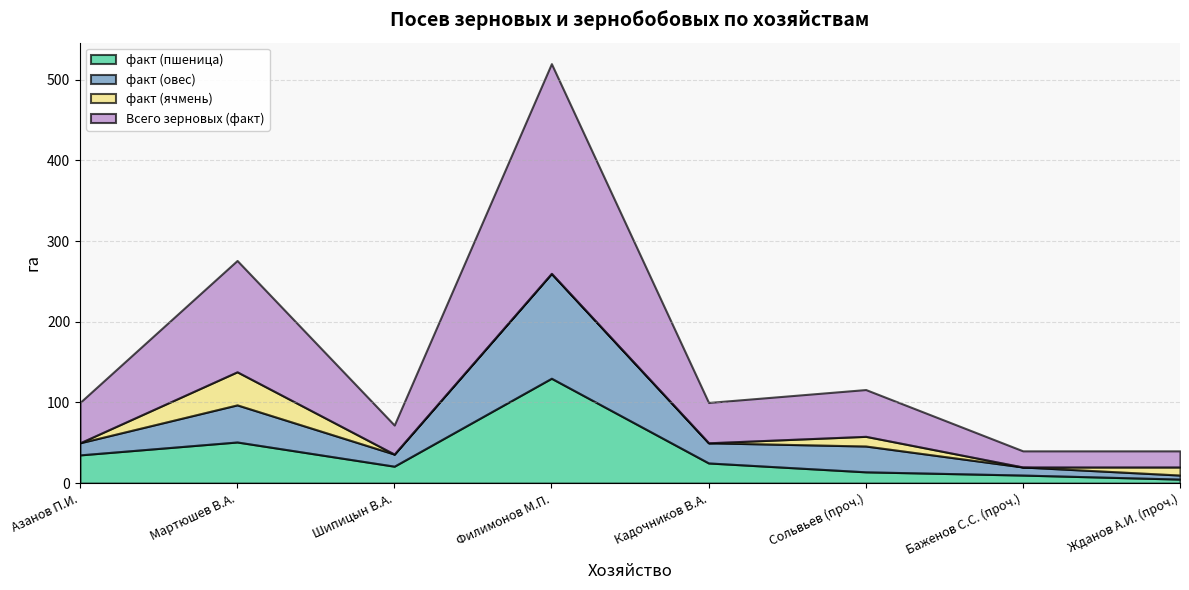

Reading right to left, extract all data points from this chart.

факт (пшеница): Жданов А.И. (проч.)=5	Баженов С.С. (проч.)=10	Сольвьев (проч.)=14	Кадочников В.А.=25	Филимонов М.П.=130	Шипицын В.А.=21	Мартюшев В.А.=51	Азанов П.И.=35
факт (овес): Жданов А.И. (проч.)=5	Баженов С.С. (проч.)=10	Сольвьев (проч.)=32	Кадочников В.А.=25	Филимонов М.П.=130	Шипицын В.А.=15	Мартюшев В.А.=46	Азанов П.И.=15
факт (ячмень): Жданов А.И. (проч.)=10	Баженов С.С. (проч.)=0	Сольвьев (проч.)=12	Кадочников В.А.=0	Филимонов М.П.=0	Шипицын В.А.=0	Мартюшев В.А.=41	Азанов П.И.=0
Всего зерновых (факт): Жданов А.И. (проч.)=20	Баженов С.С. (проч.)=20	Сольвьев (проч.)=58	Кадочников В.А.=50	Филимонов М.П.=260	Шипицын В.А.=36	Мартюшев В.А.=138	Азанов П.И.=50